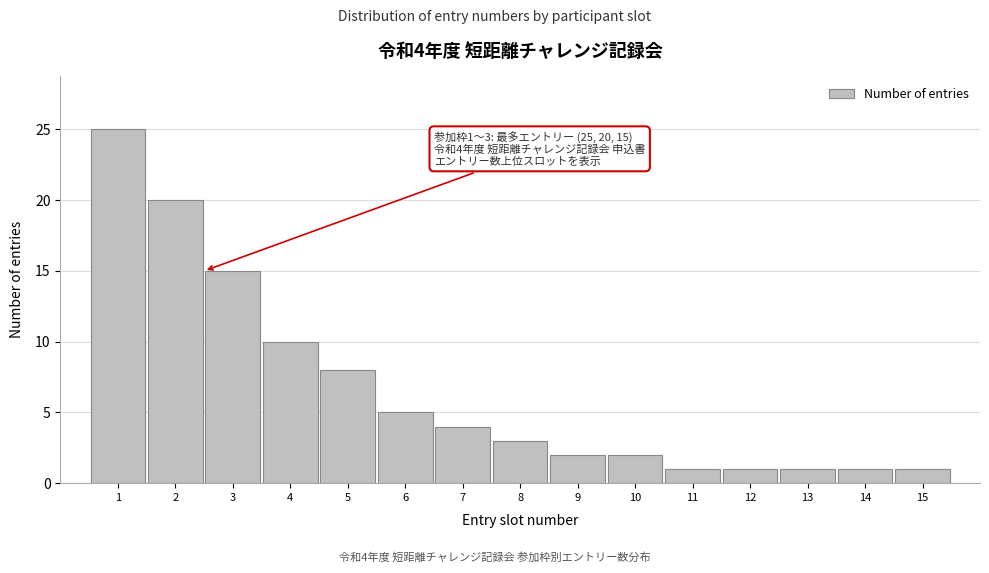

Reading left to right, what are all the values shown in this chart?

1=25	2=20	3=15	4=10	5=8	6=5	7=4	8=3	9=2	10=2	11=1	12=1	13=1	14=1	15=1